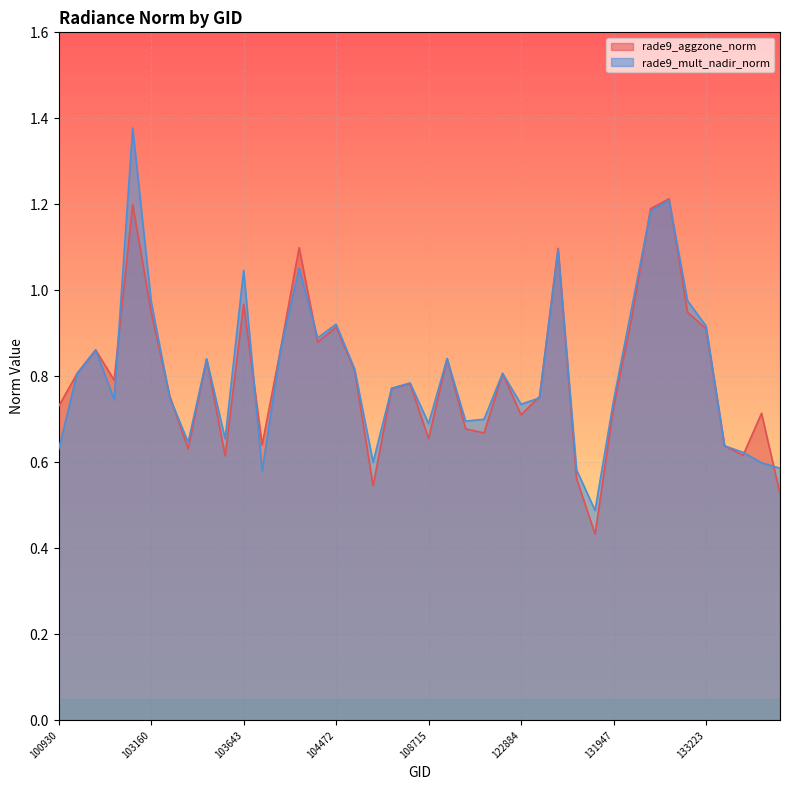

True or false: rade9_mult_nadir_norm has a value of 1.6 at 103160.

False